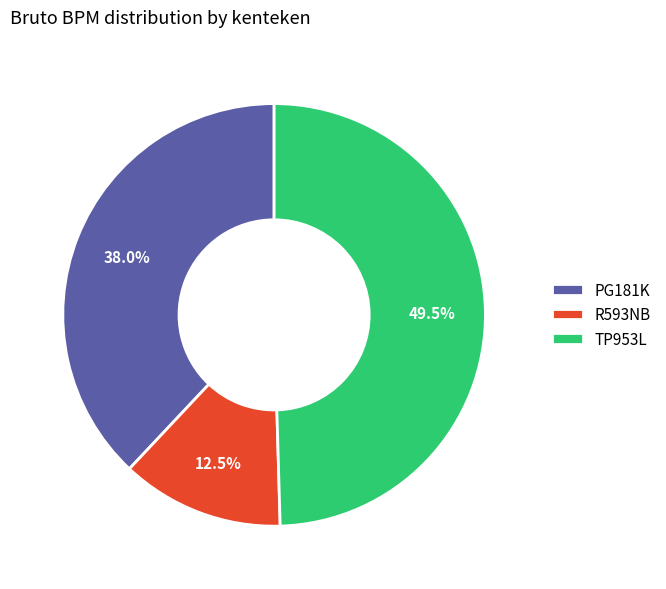

True or false: R593NB accounts for 24% of the total.

False